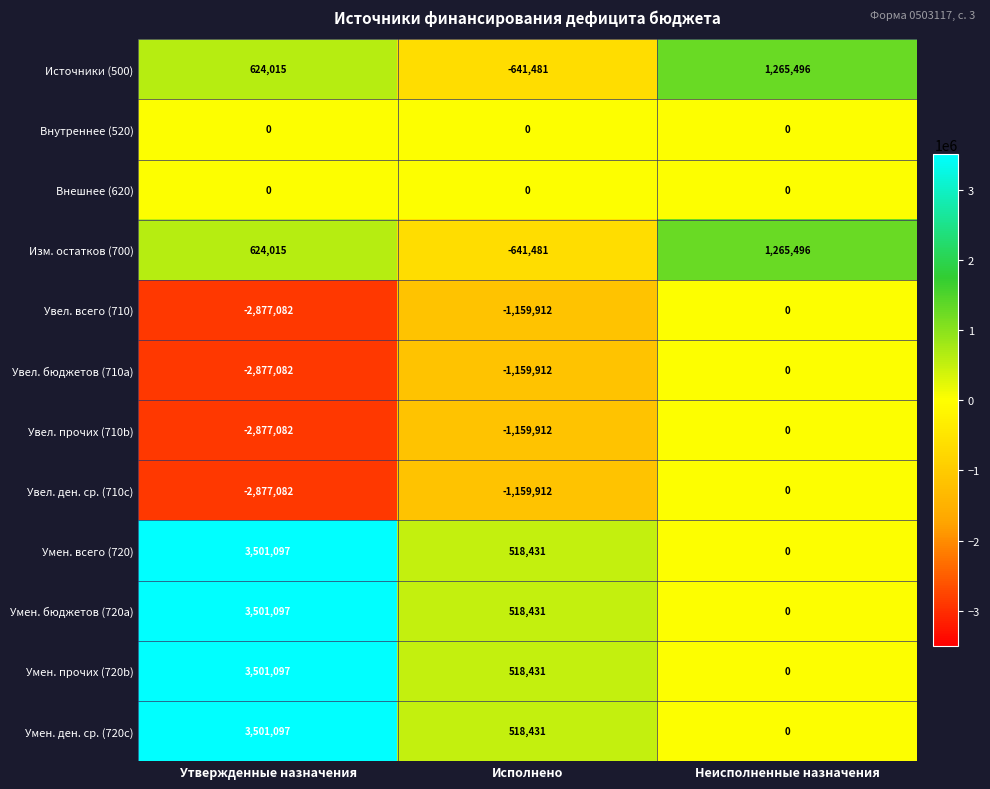

Which label corresponds to the largest value in the chart?

Утвержденные назначения